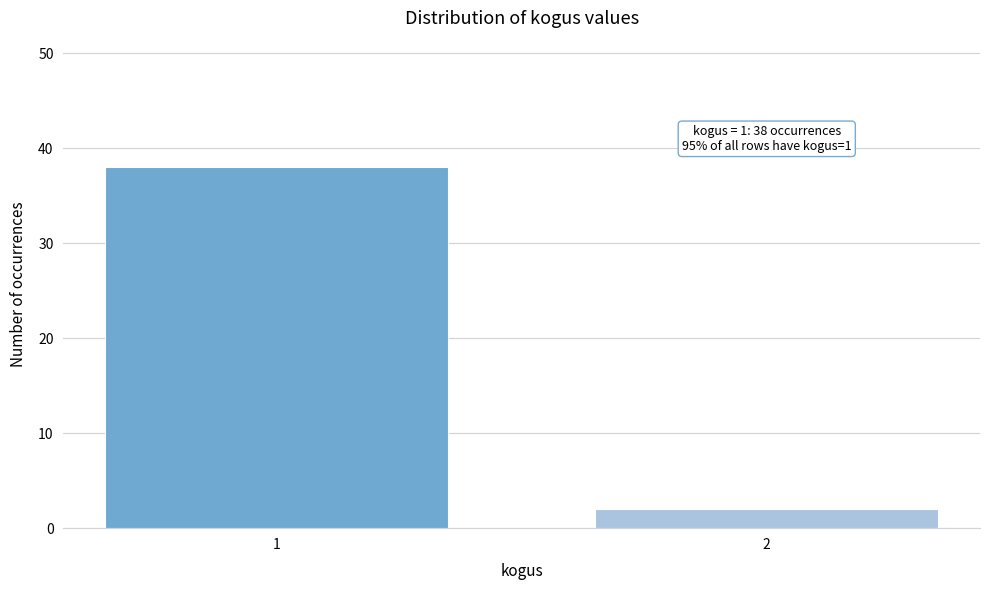

Reading left to right, transcribe all the data shown in this chart.

1=38	2=2